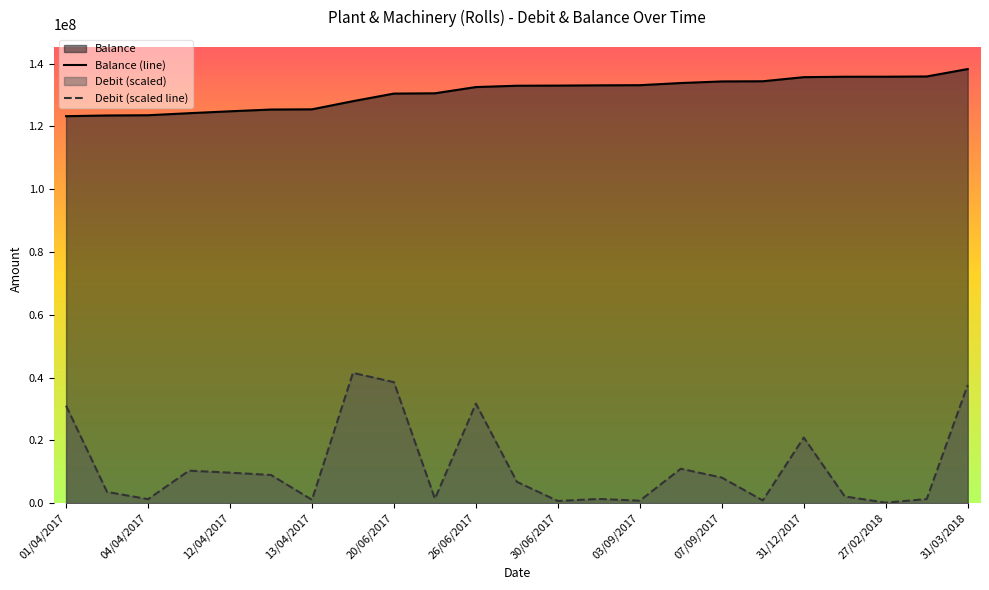

What is the average value of the Debit series?

11763768.0